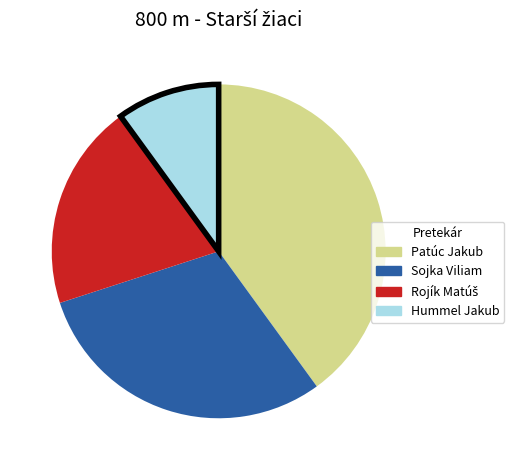

Is Hummel Jakub the majority of the pie?

No